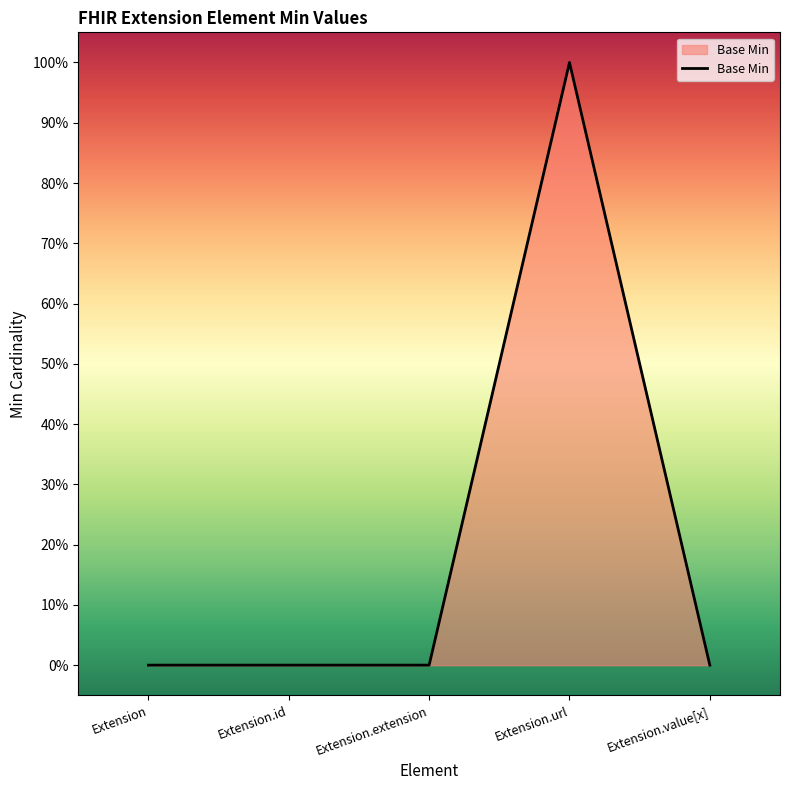

Which has a higher value, Extension.id or Extension.value[x]?

Extension.id